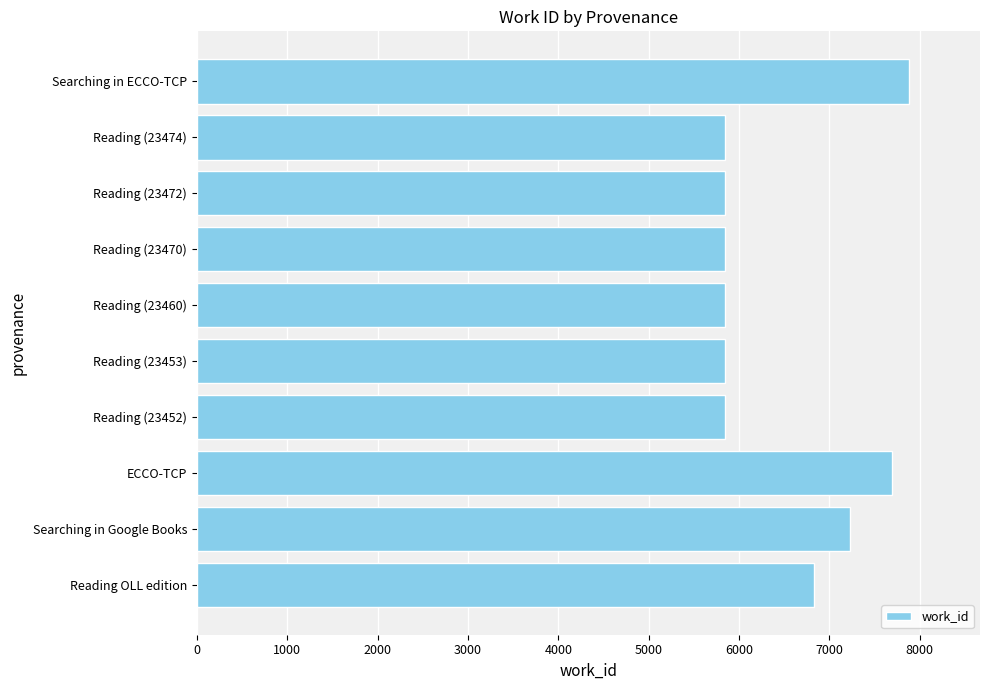

Reading top to bottom, transcribe all the data shown in this chart.

7879	5841	5841	5841	5841	5841	5841	7694	7224	6833